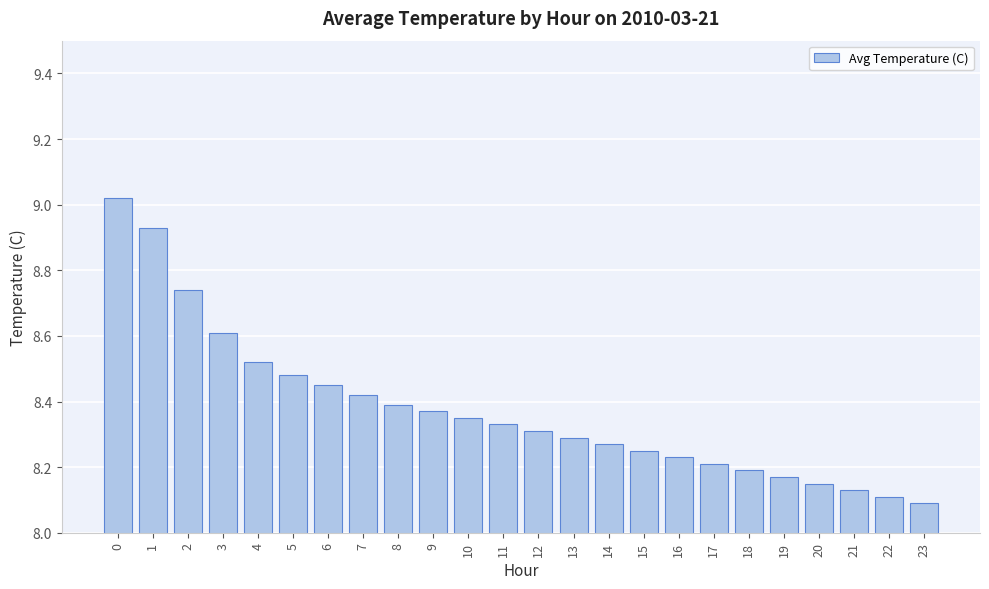

Which has a higher value, 15 or 22?

15